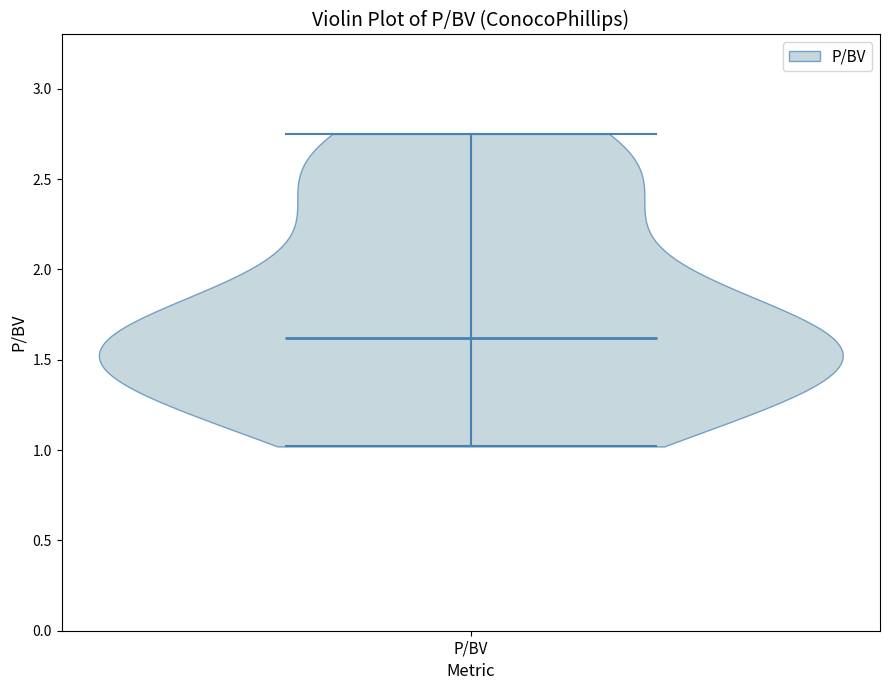

Where does the median line of the violin for P/BV sit on the y-axis? The values are not printed on the chart, so give them approximately, as read against the axis.

1.60